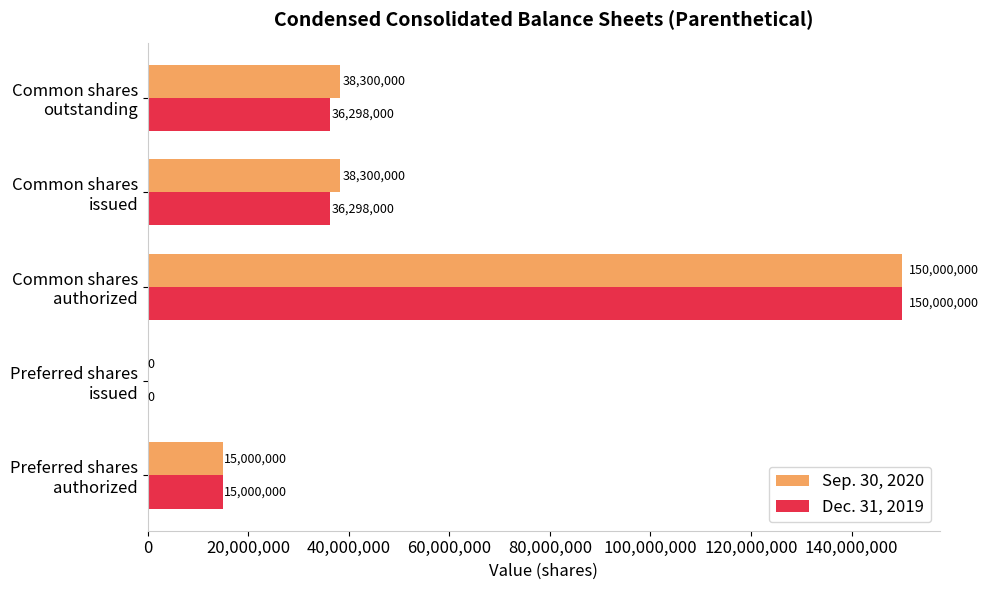

Which series has the largest total across all categories?

Sep. 30, 2020